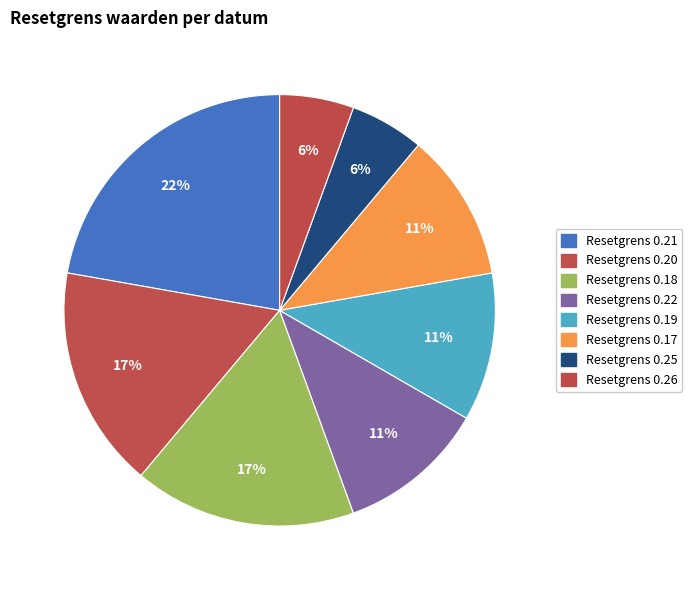

How many slices are in this pie chart?

8